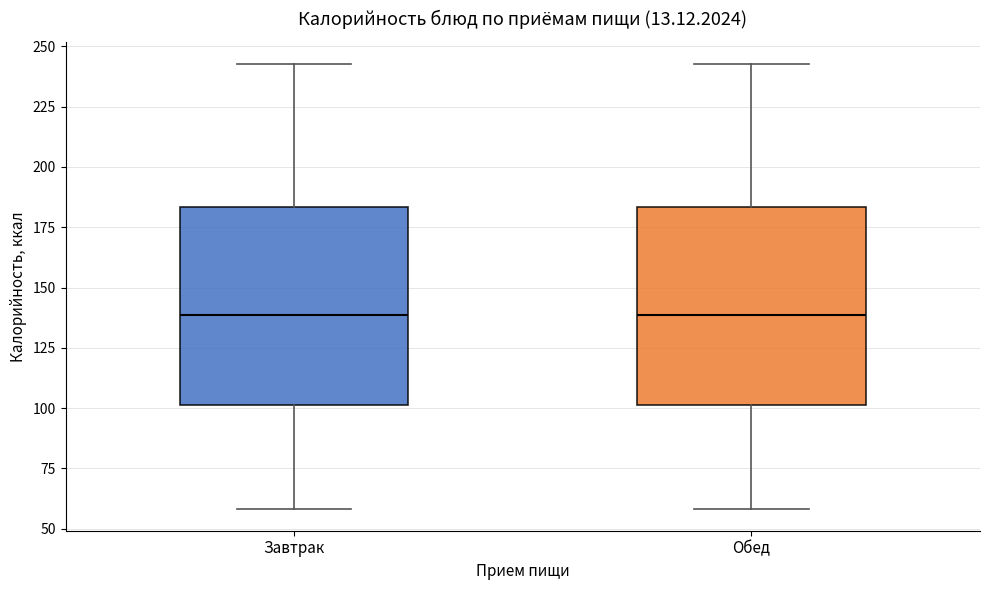

Where is the lower edge of the box for Завтрак on the y-axis? The values are not printed on the chart, so give them approximately, as read against the axis.

100